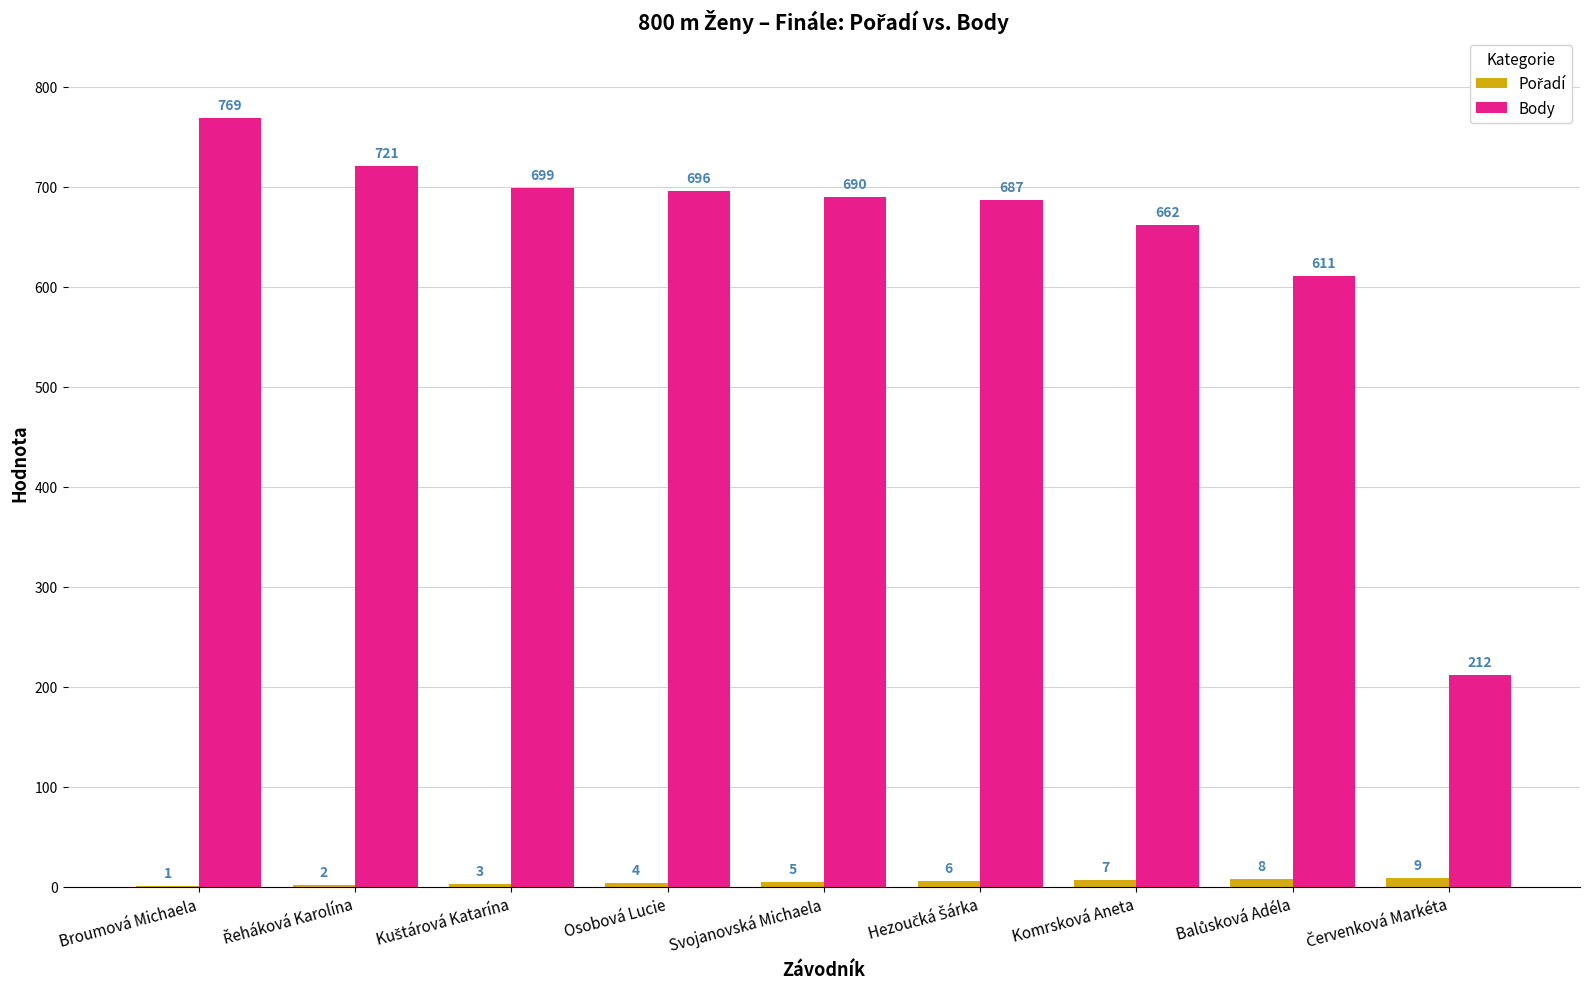

At which category is the sum across all series the highest?

Broumová Michaela